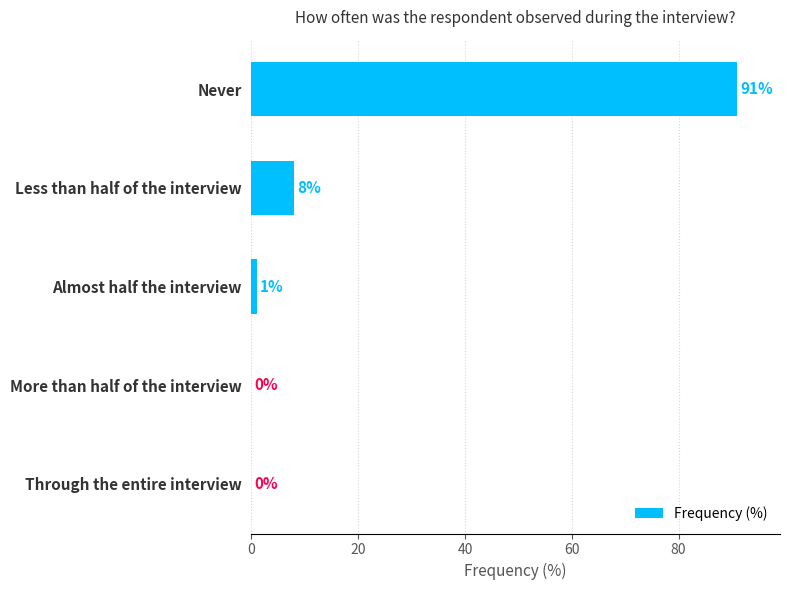

The chart shows a value of 0 at More than half of the interview. True or false?

True